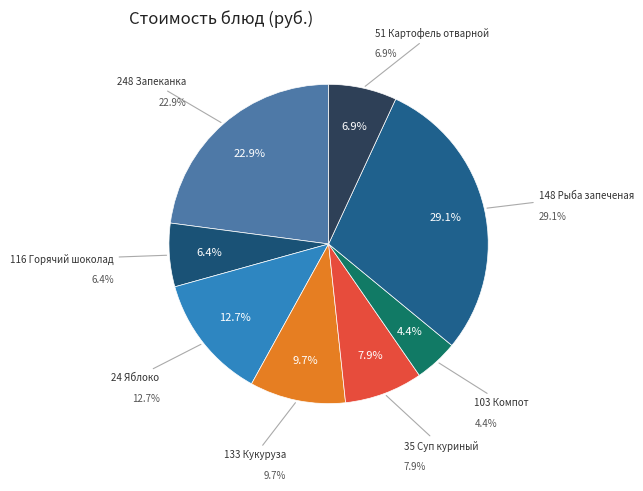

Which slice is the smallest?

103 Компот